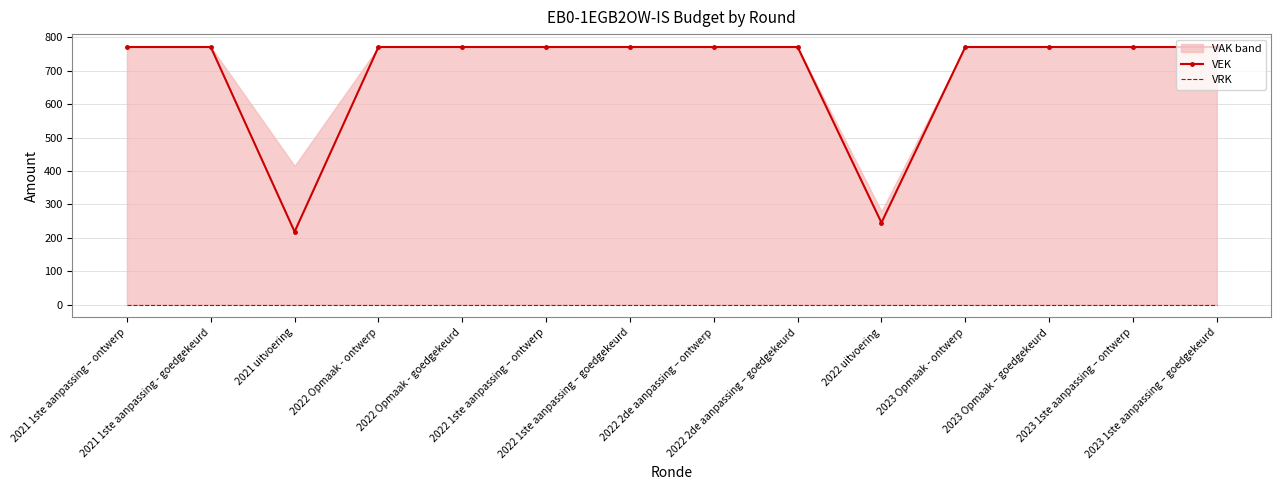

True or false: VRK and VEK cross at least once.

False